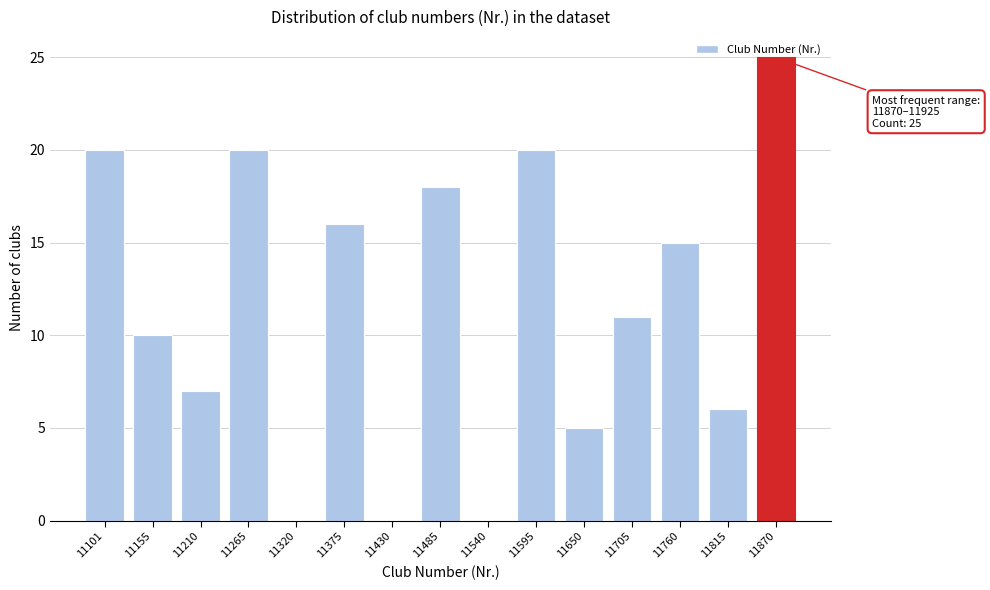

Which has a higher value, 11760 or 11210?

11760